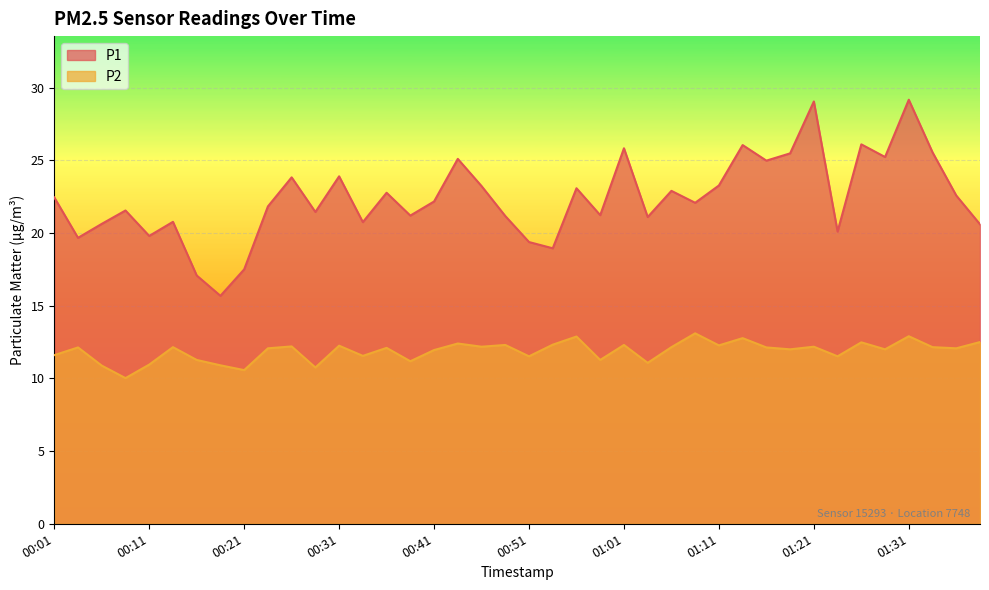

Which series has the largest range (max minus min)?

P1